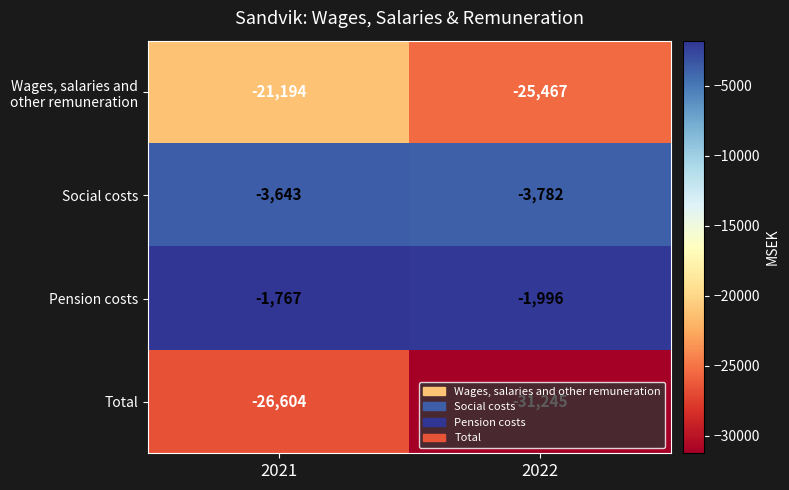

How many data points does each series have?

2